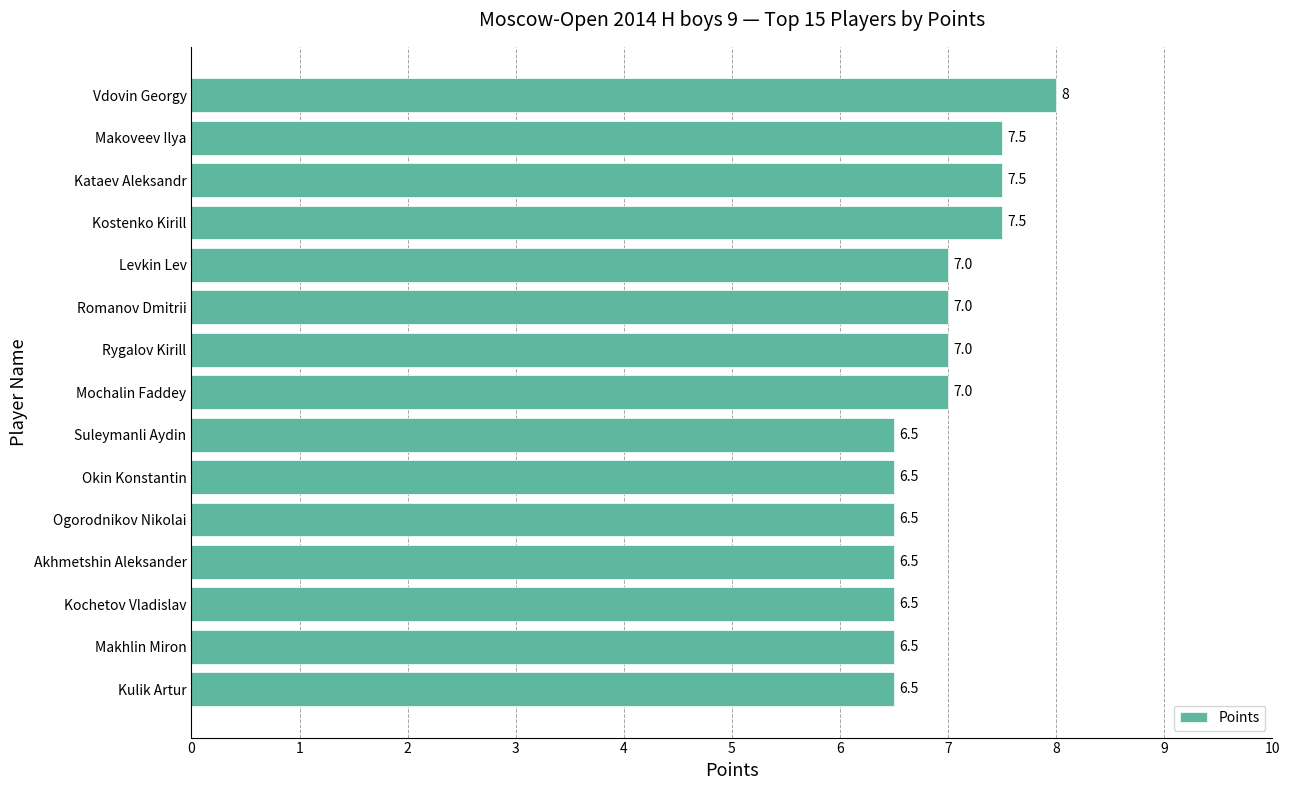

What is the greatest value displayed?

8.0